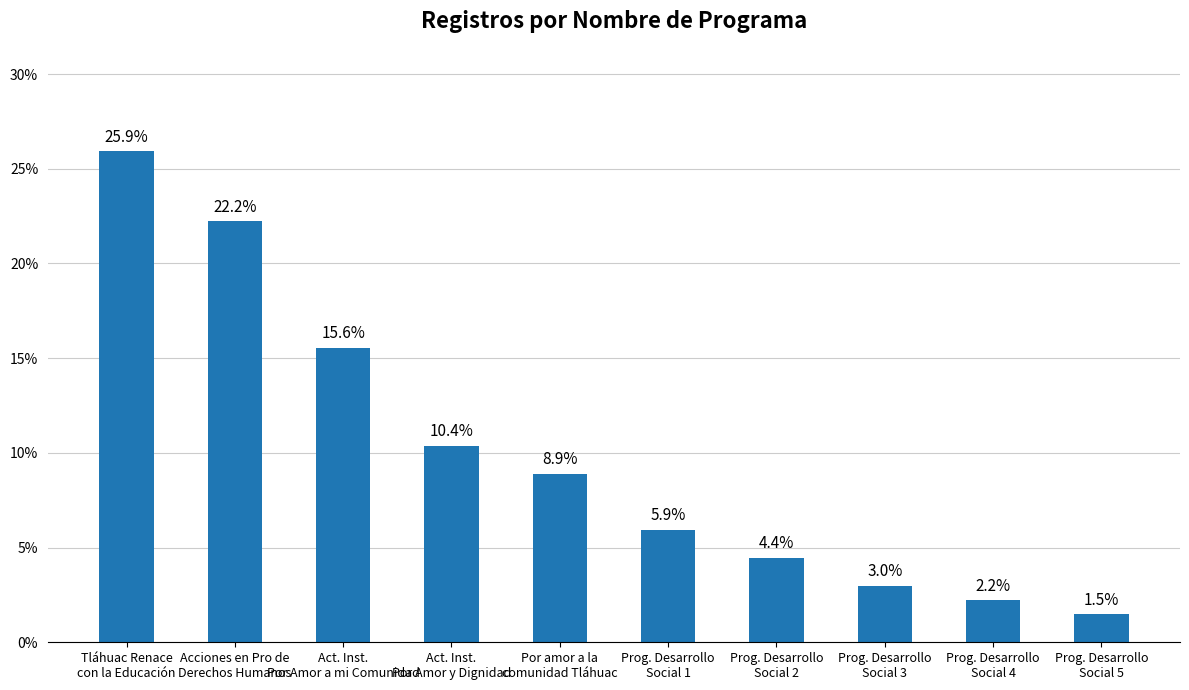

List the labels in order of value, smallest first.

Prog. Desarrollo
Social 5, Prog. Desarrollo
Social 4, Prog. Desarrollo
Social 3, Prog. Desarrollo
Social 2, Prog. Desarrollo
Social 1, Por amor a la
comunidad Tláhuac, Act. Inst.
Por Amor y Dignidad, Act. Inst.
Por Amor a mi Comunidad, Acciones en Pro de
Derechos Humanos, Tláhuac Renace
con la Educación